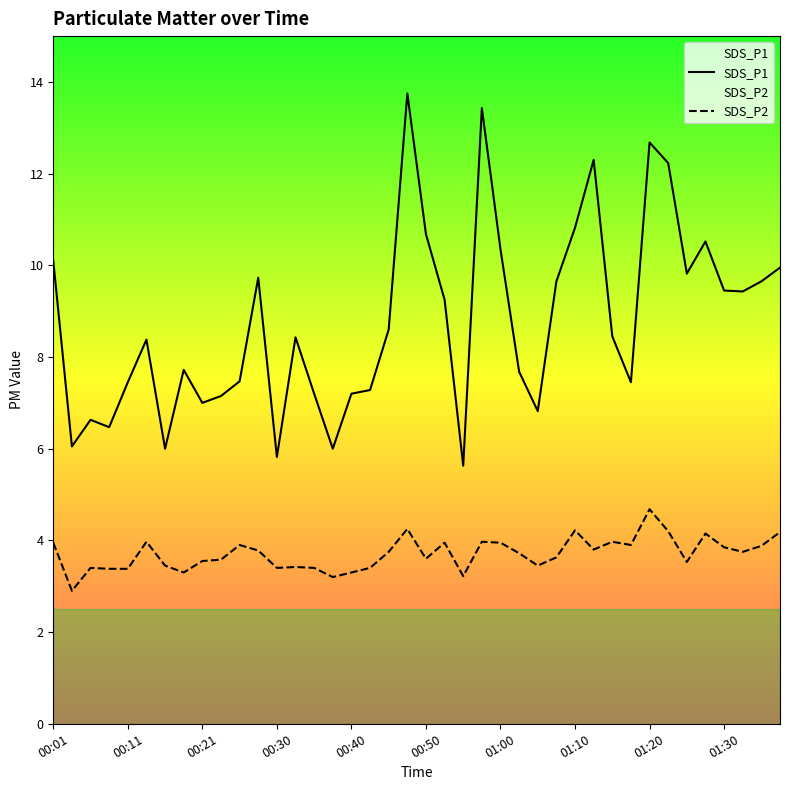

Read the SDS_P2 value at 26.

3.5